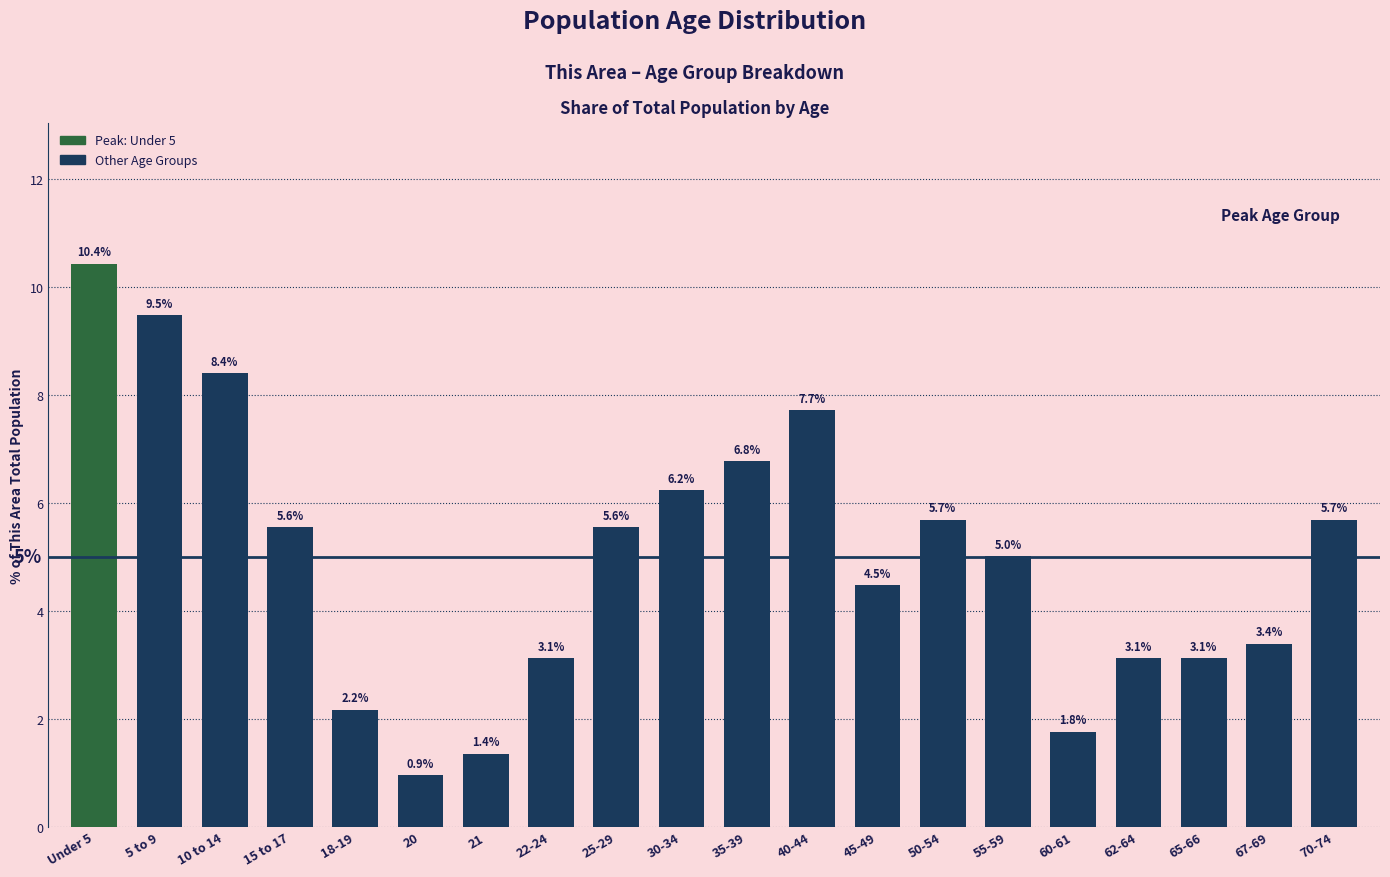

Reading right to left, extract all data points from this chart.

5.7	3.4	3.1	3.1	1.8	5.0	5.7	4.5	7.7	6.8	6.2	5.6	3.1	1.4	0.9	2.2	5.6	8.4	9.5	10.4